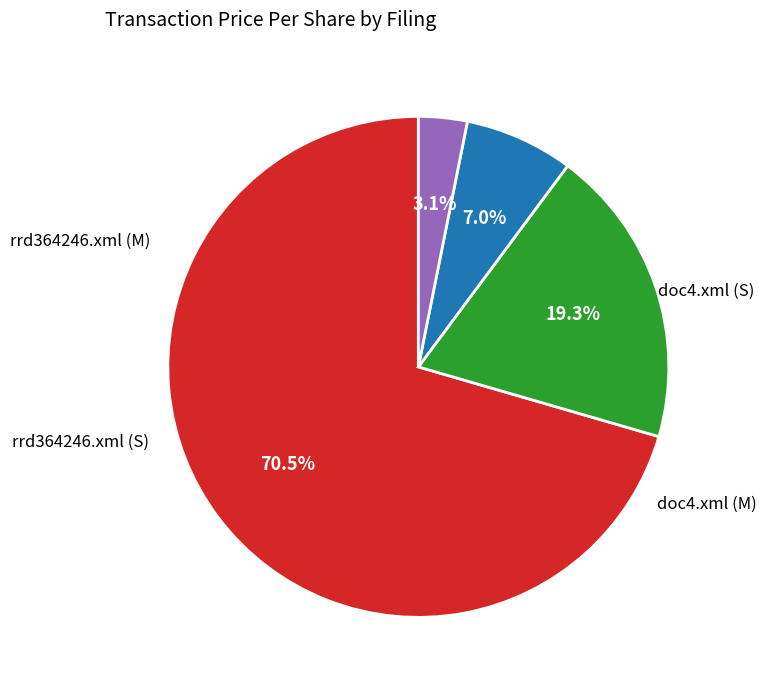

Is there a majority slice in this chart?

Yes